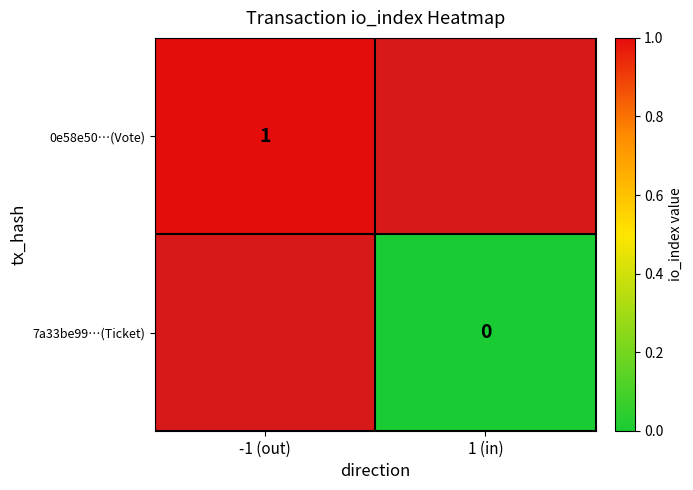

Which has a higher value, 1 (in) or -1 (out)?

-1 (out)